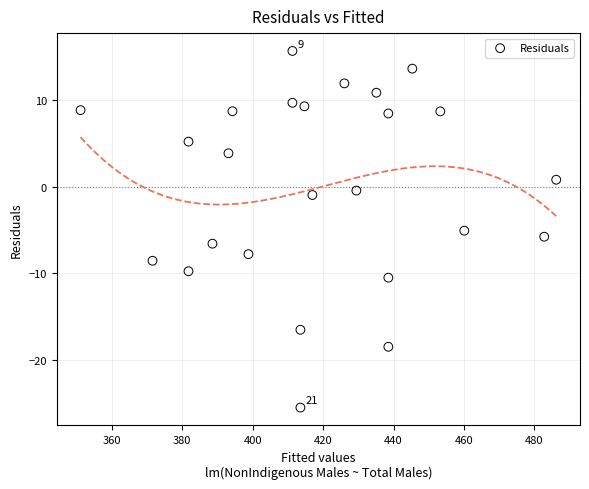

What Y value in the scatter plot is closest to -4?

-5.1